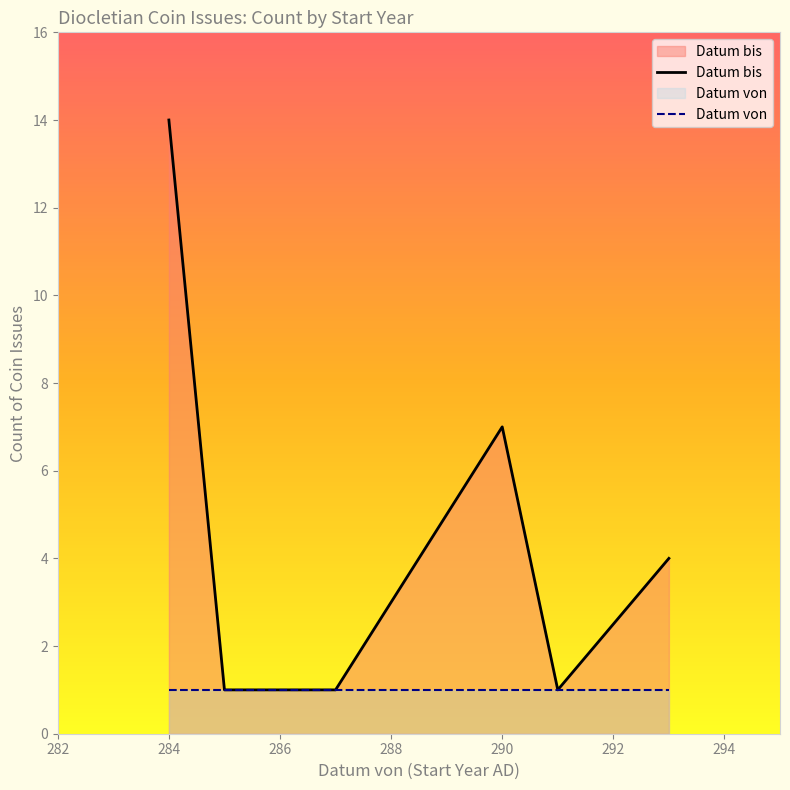

Rank the series at 284 from highest to lowest value.

Datum bis, Datum von